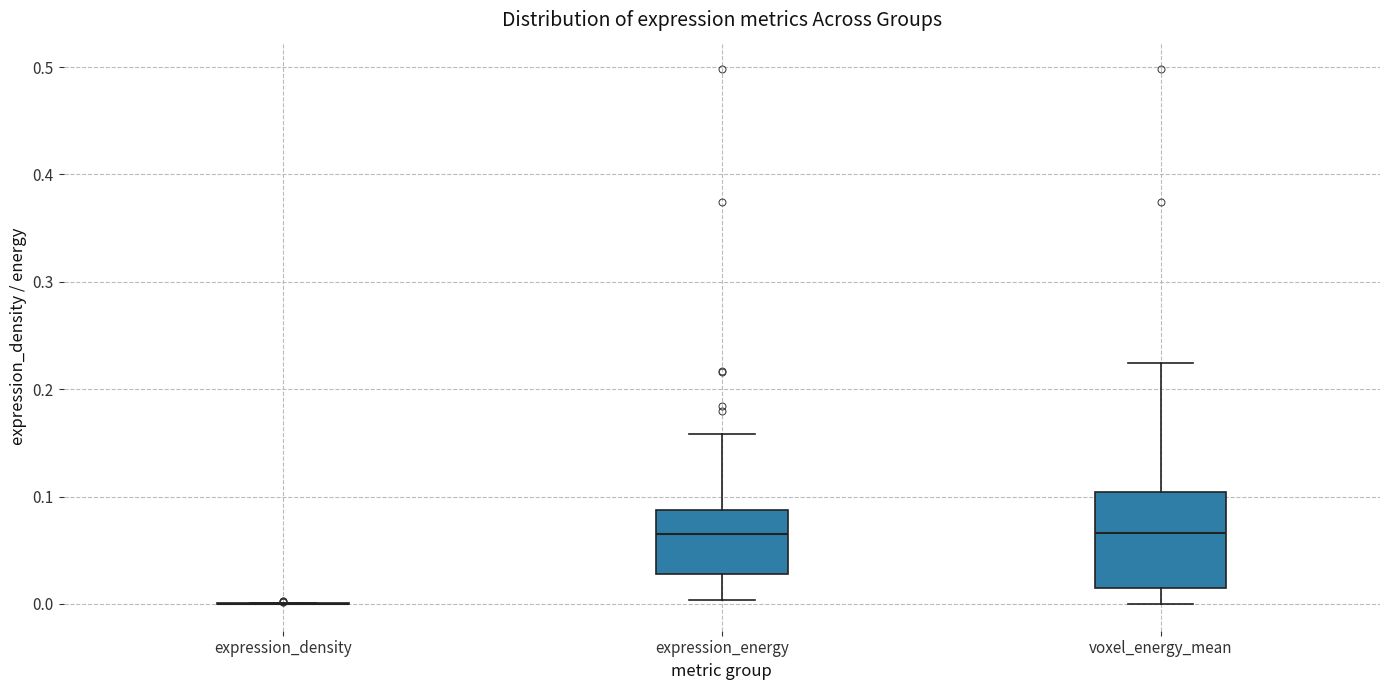

Reading left to right, transcribe this box plot: for each box, give where its median line is, the range the box spans, and where its two whiskers end, as read against the y-axis. The values are not printed on the chart, so give them approximately, as read against the axis.

expression_density: box collapsed to a line at 0.00, whiskers 0.00 to 0.00
expression_energy: median 0.06, box 0.03 to 0.09, whiskers 0.00 to 0.16
voxel_energy_mean: median 0.07, box 0.01 to 0.10, whiskers 0.00 to 0.22